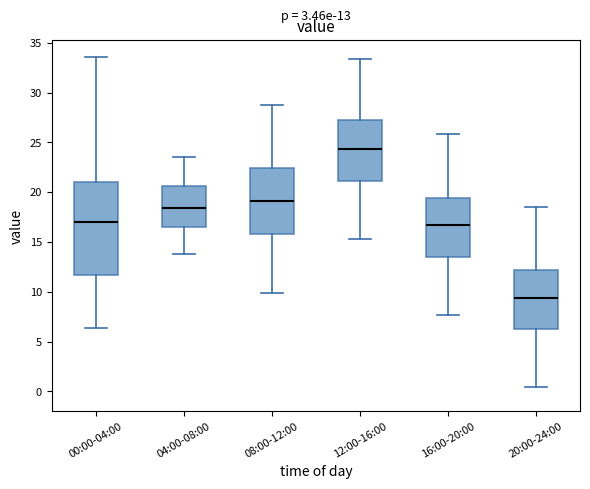

Which box's median line is the highest?

12:00-16:00